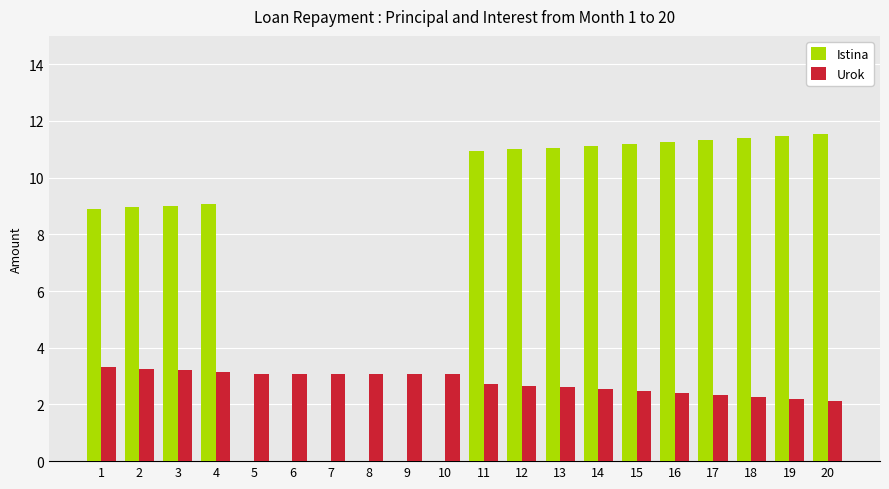

How many values in the Urok series exceed 3?

10